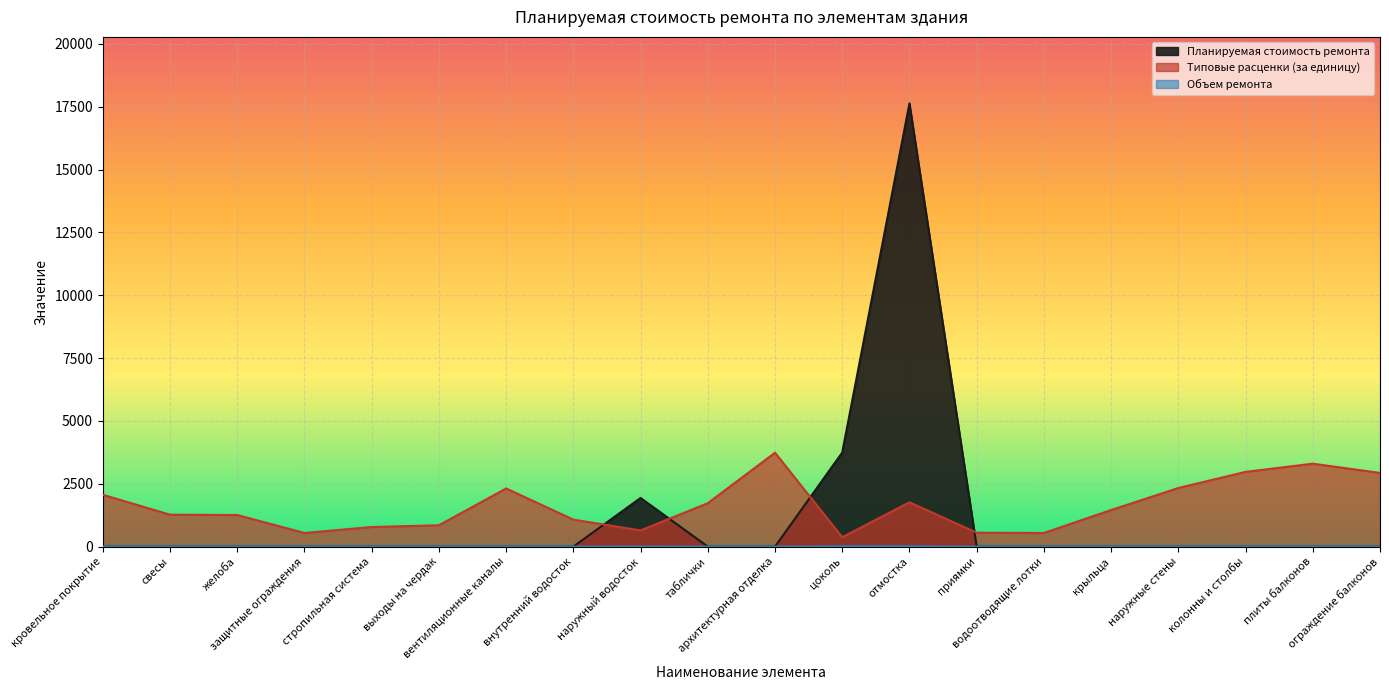

How many lines are shown in the chart?

3